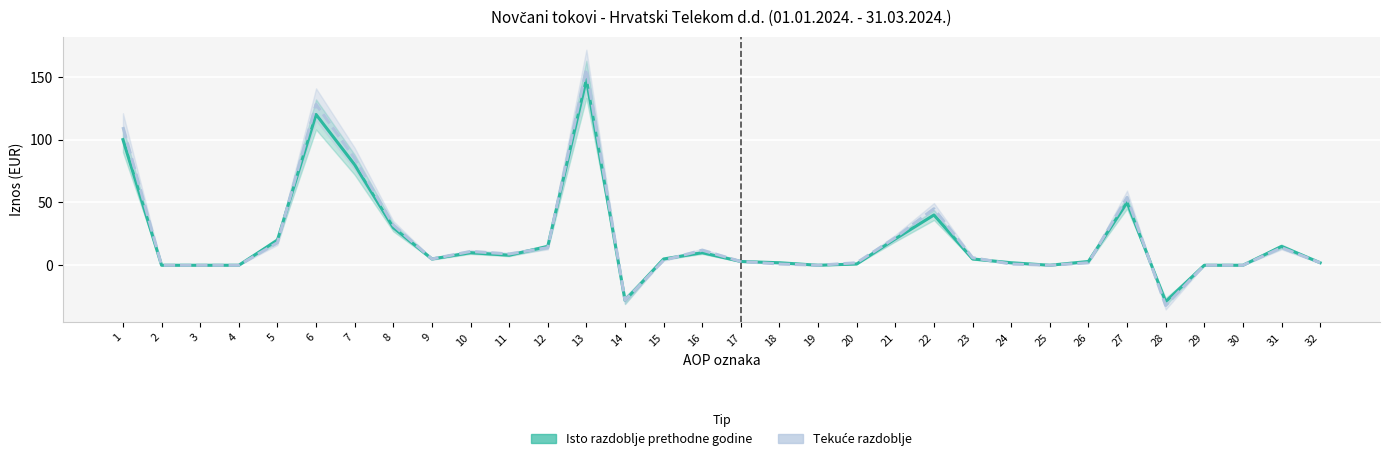

True or false: Tekuće razdoblje and Isto razdoblje prethodne godine intersect in this chart.

True